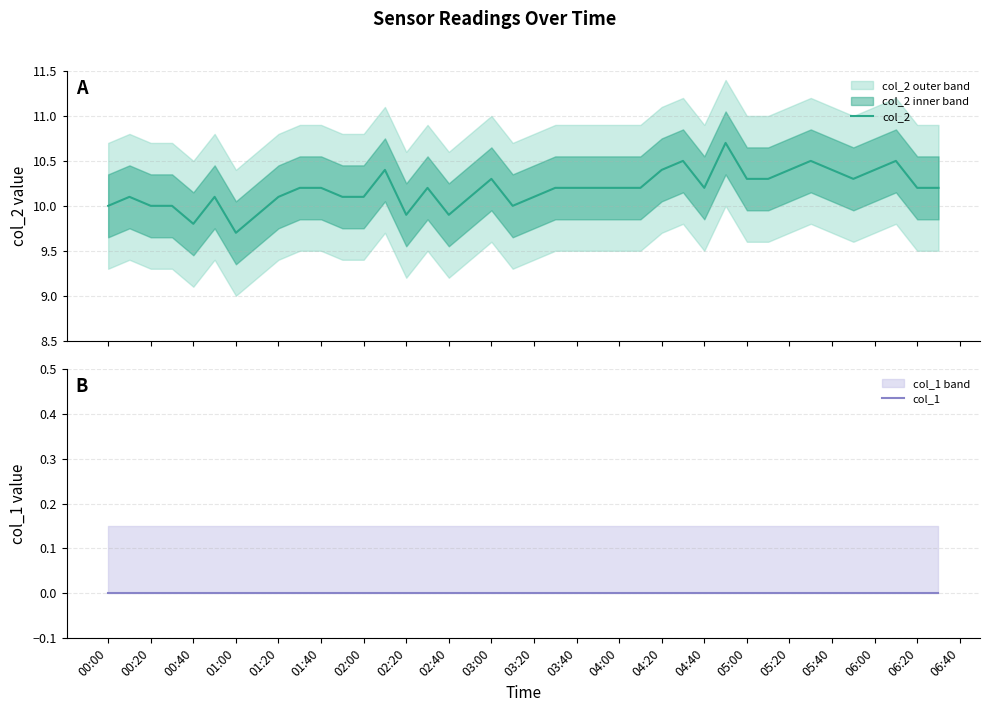

True or false: col_1 and col_2 intersect in this chart.

False